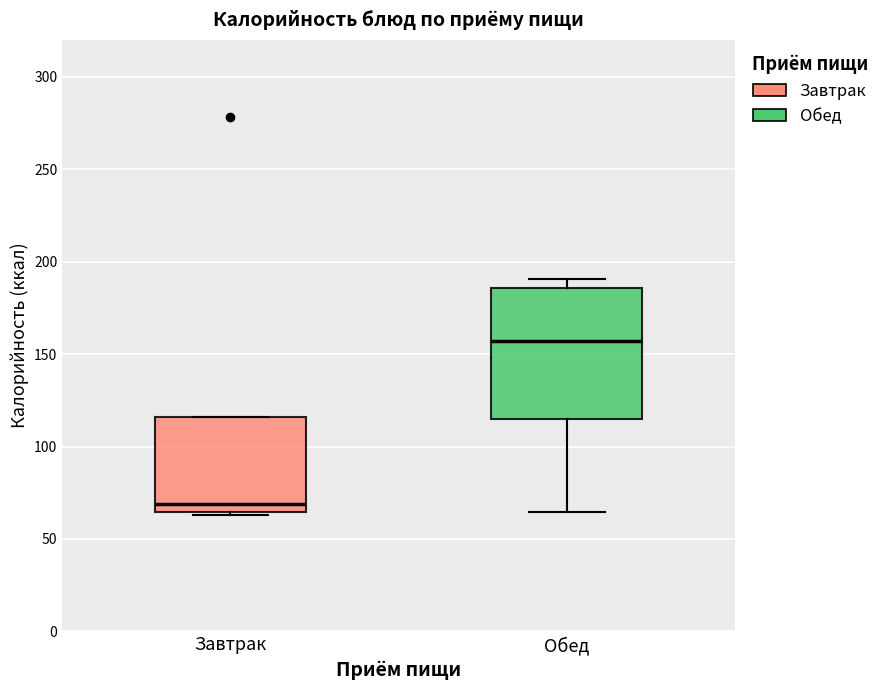

Where is the upper edge of the box for Завтрак on the y-axis? The values are not printed on the chart, so give them approximately, as read against the axis.

115